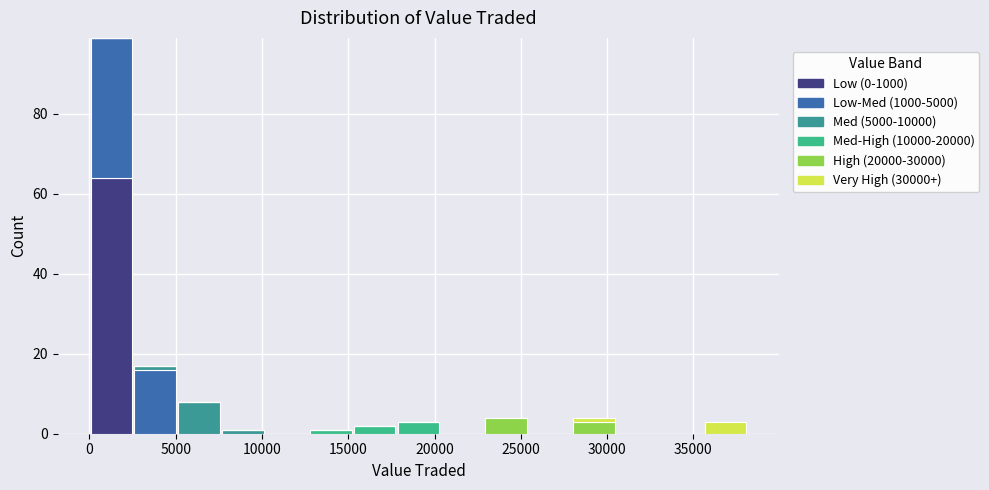

What is the total height of the stacked bar covering 15500 to 18000 on the x-axis? Neither the bar edges nor the heights are printed on the chart, so give them approximately, as read against the axes.

2